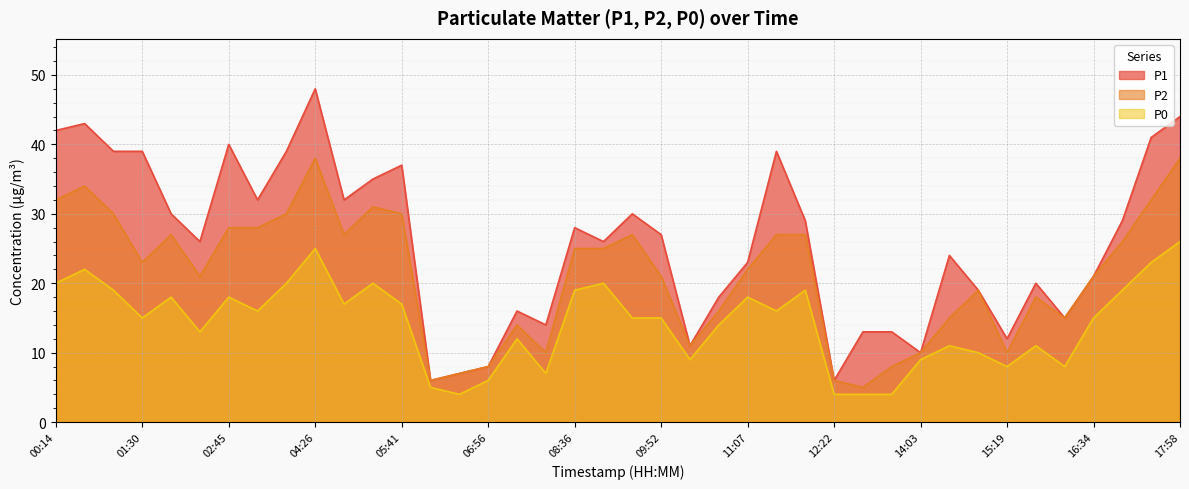

What is the average value of the P2 series?

21